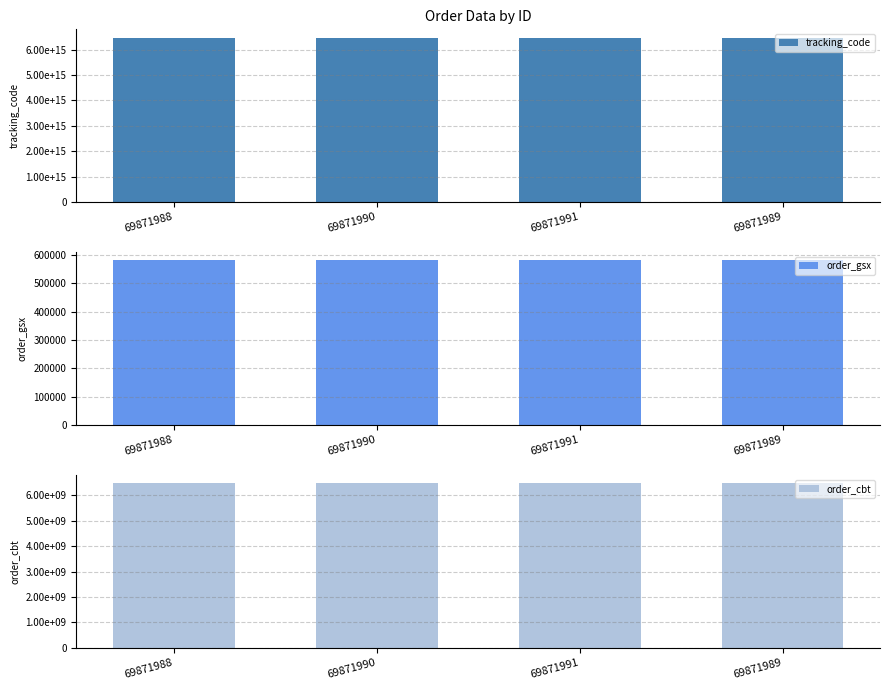

What is the smallest value displayed?

581523